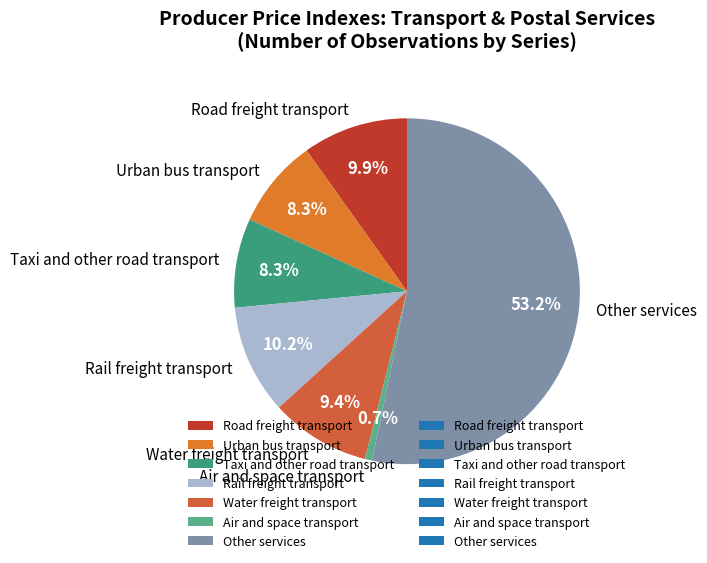

To the nearest percent, what percentage of the pie is Rail freight transport?

10%